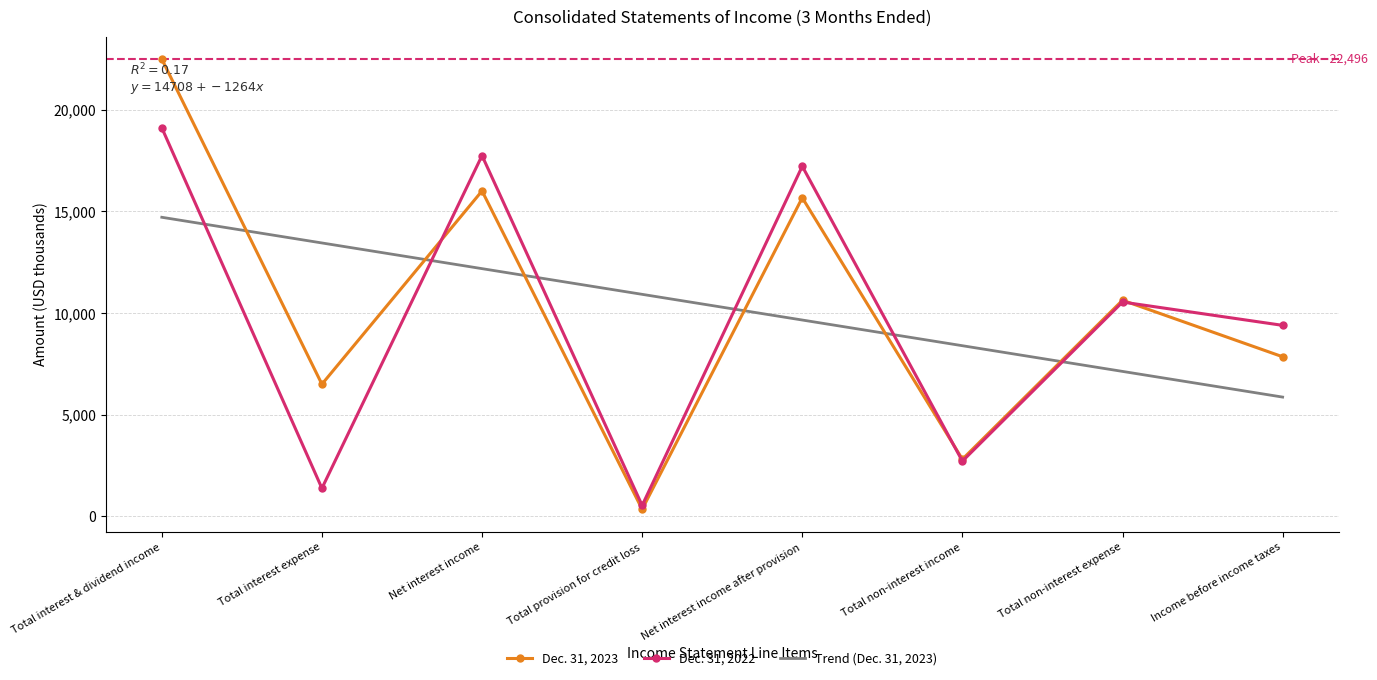

Reading left to right, list all the values displayed in this chart.

Dec. 31, 2023: 22496	6492	16004	336	15668	2798	10624	7842
Dec. 31, 2022: 19112	1369	17743	525	17218	2705	10535	9388